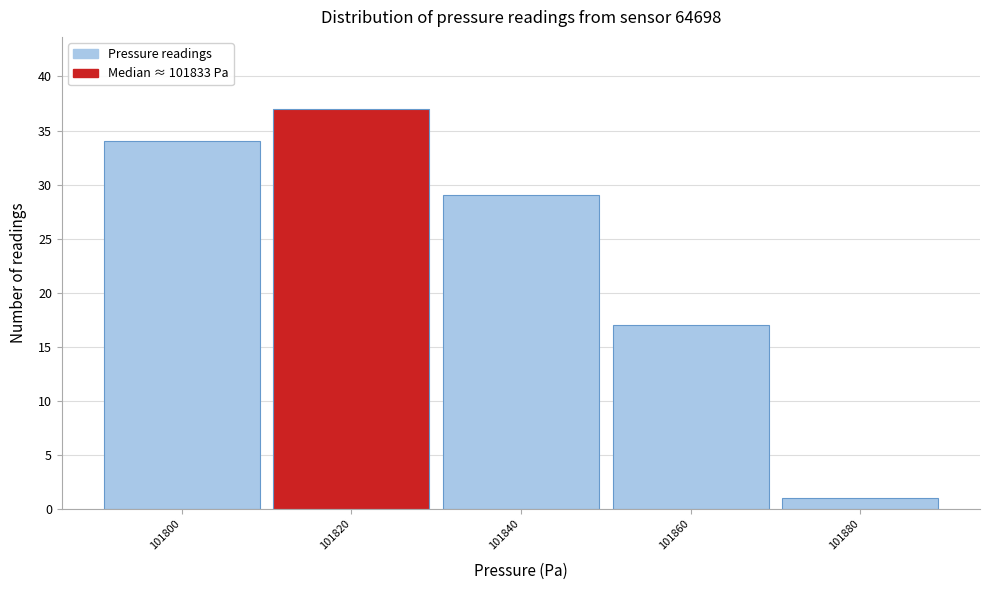

Reading left to right, extract all data points from this chart.

101800=34	101820=37	101840=29	101860=17	101880=1